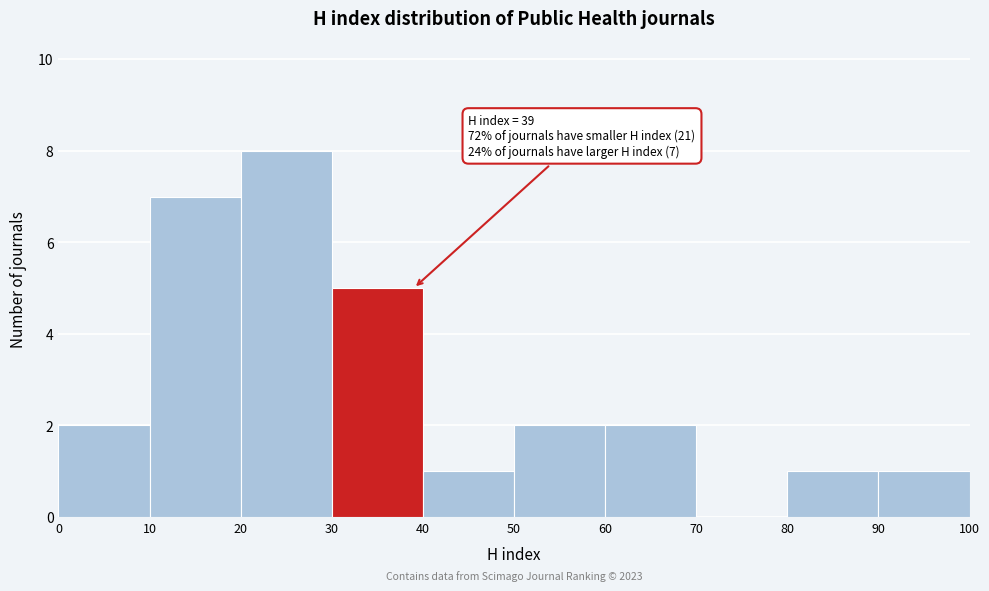

Over which range of the x-axis is the bar tallest?

20 to 30